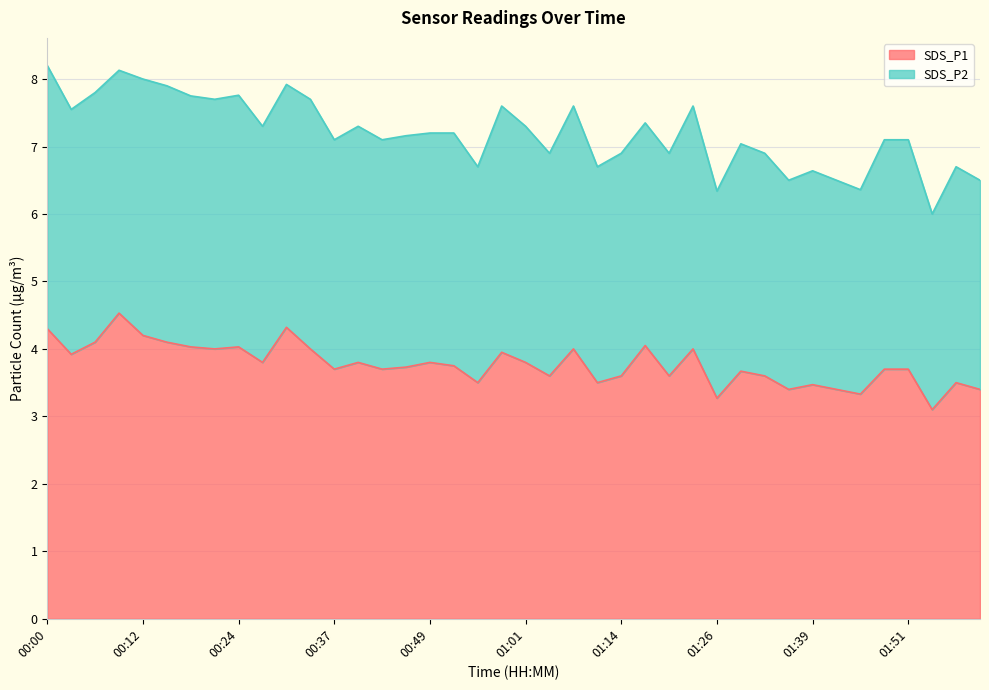

At which category does the data reach its first local valley?

00:03